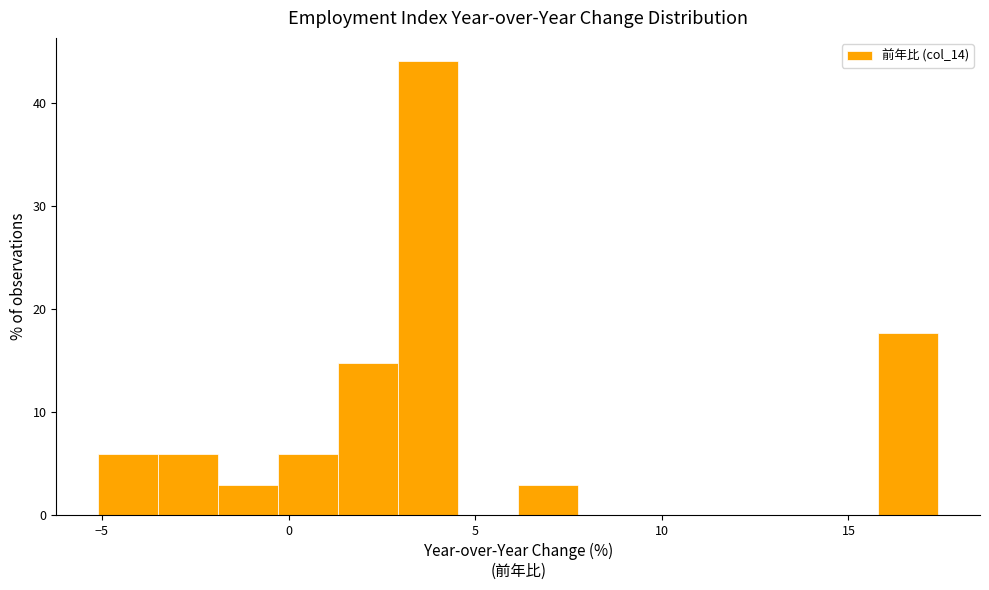

Around what value on the x-axis is the tallest bar? Give the approximate position of its centre, as read against the axis.

3.5